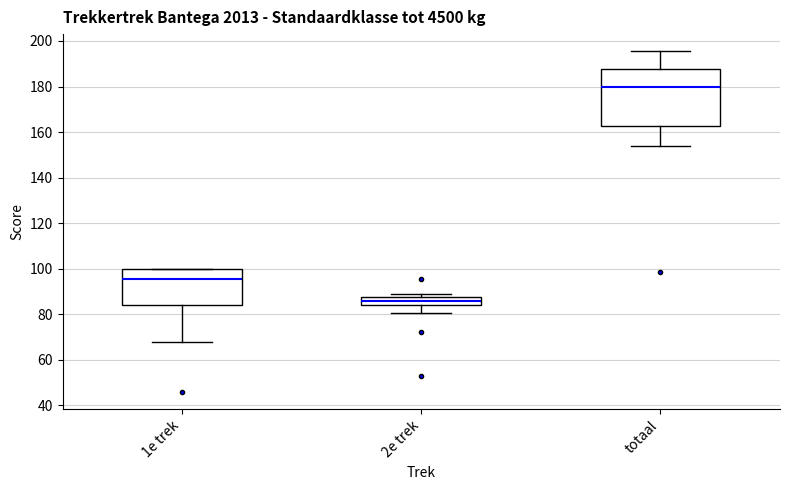

Reading left to right, transcribe this box plot: for each box, give where its median line is, the range the box spans, and where its two whiskers end, as read against the y-axis. The values are not printed on the chart, so give them approximately, as read against the axis.

1e trek: median 96, box 84 to 100, whiskers 68 to 100
2e trek: median 86, box 84 to 88, whiskers 80 to 88 (just above the box's upper edge)
totaal: median 180, box 162 to 188, whiskers 154 to 196